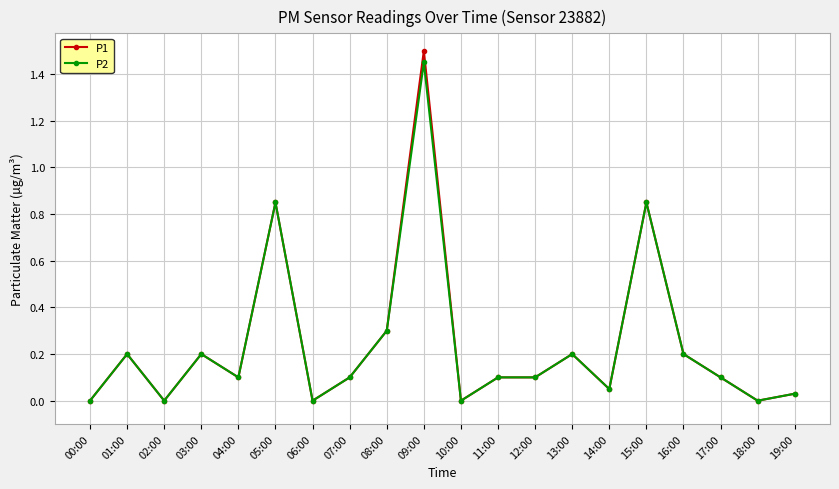

The P1 series shows 0.1 at 17:00. True or false?

True